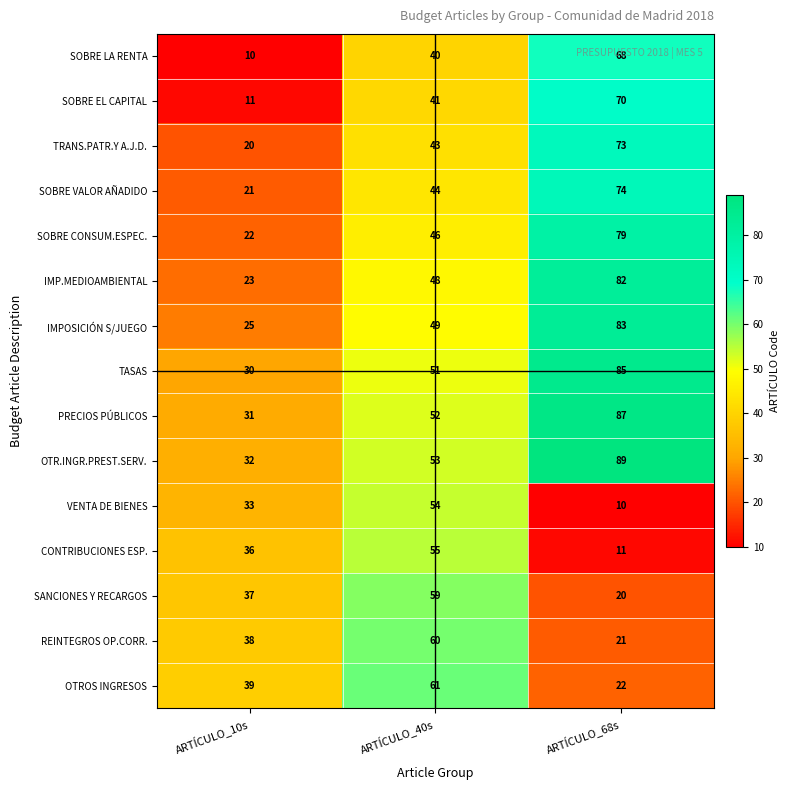

At ARTÍCULO_40s, list the series in order from largest to smallest.

OTROS INGRESOS, REINTEGROS OP.CORR., SANCIONES Y RECARGOS, CONTRIBUCIONES ESP., VENTA DE BIENES, OTR.INGR.PREST.SERV., PRECIOS PÚBLICOS, TASAS, IMPOSICIÓN S/JUEGO, IMP.MEDIOAMBIENTAL, SOBRE CONSUM.ESPEC., SOBRE VALOR AÑADIDO, TRANS.PATR.Y A.J.D., SOBRE EL CAPITAL, SOBRE LA RENTA